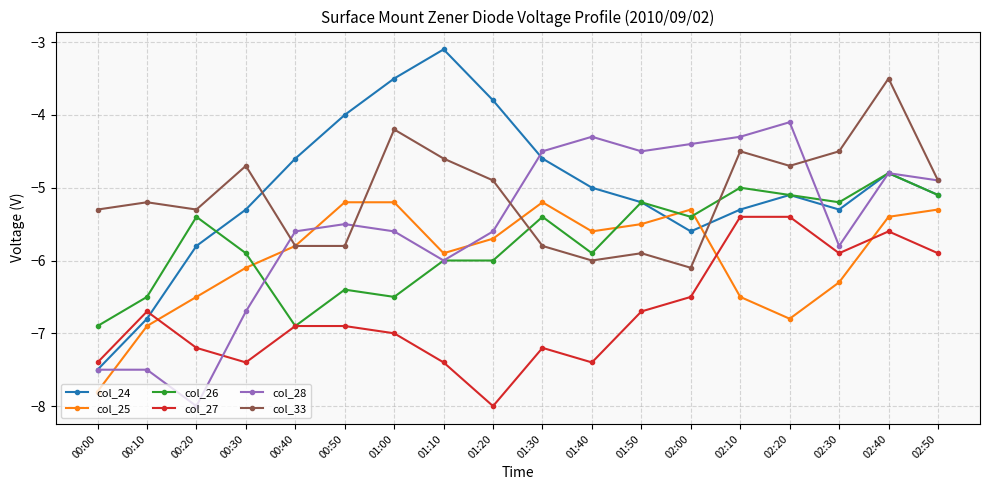

Where is the first local minimum for col_26?

00:40